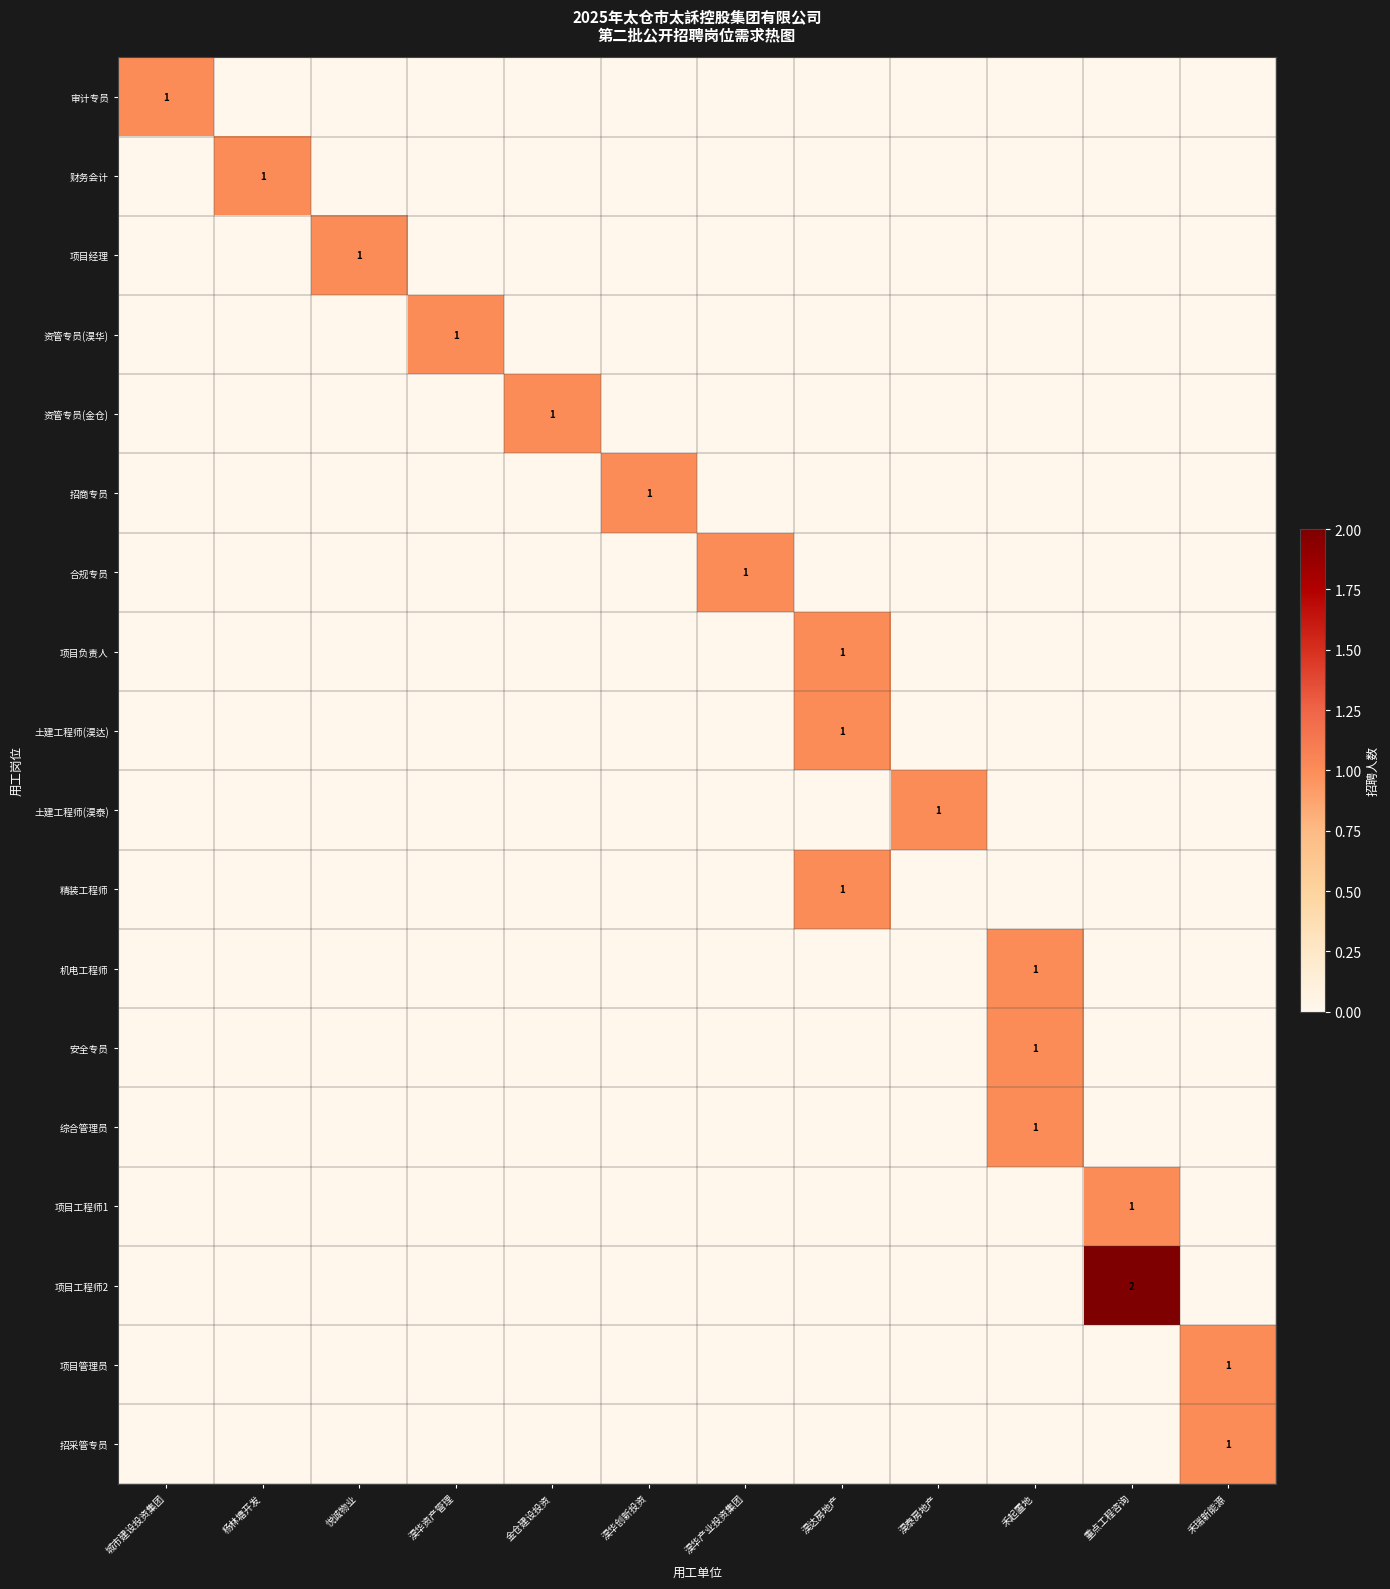

What is the spread (max minus min) of values at 重点工程咨询?

2